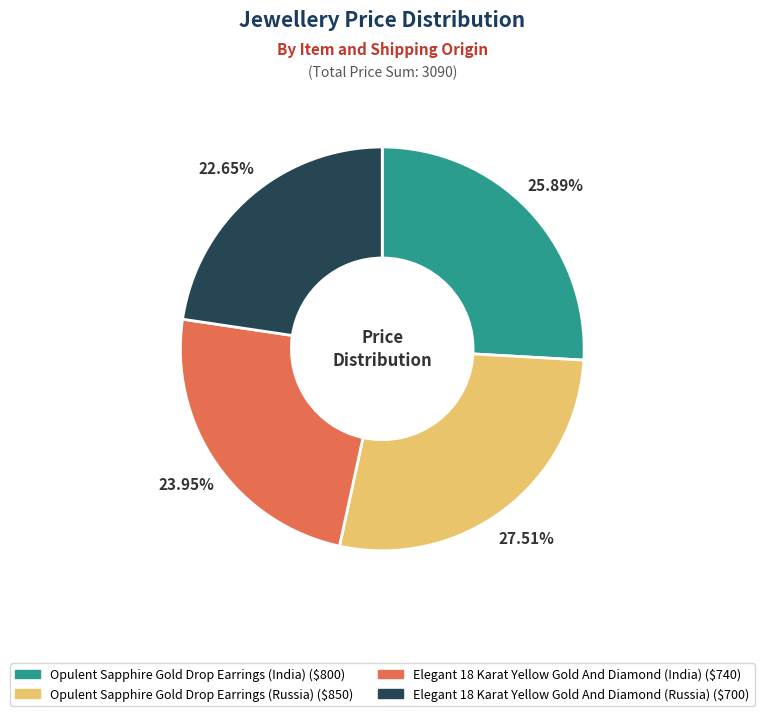

To the nearest percent, what portion does Opulent Sapphire Gold Drop Earrings (India) represent?

26%